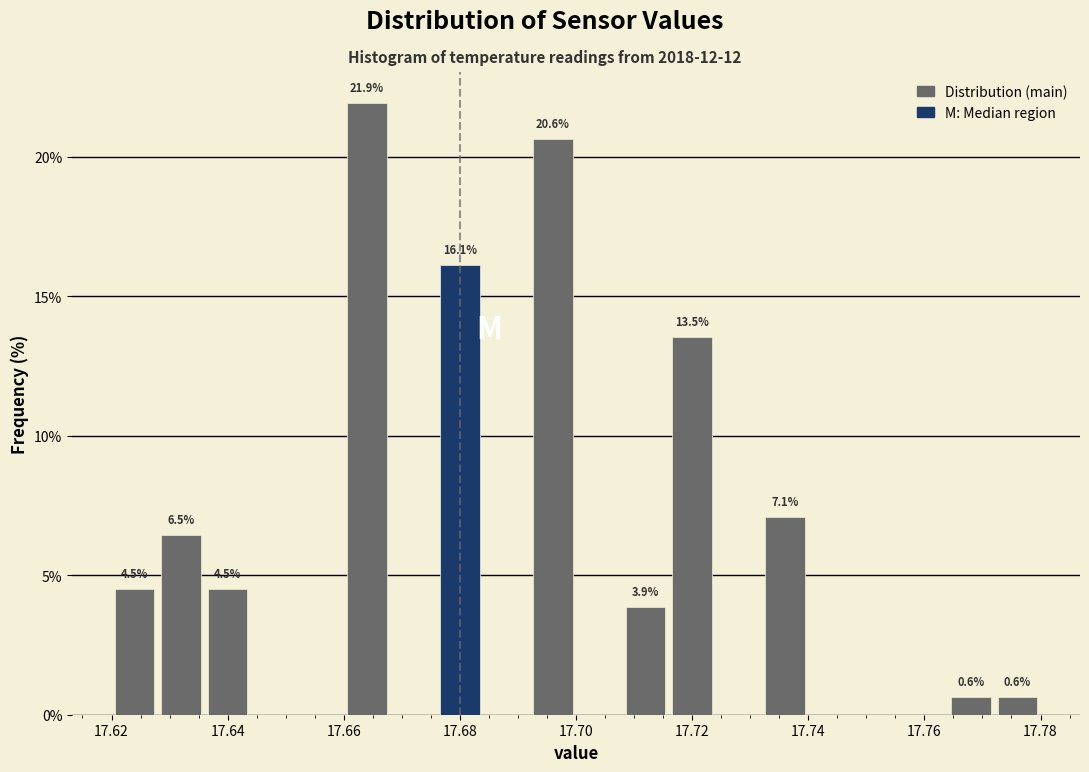

Over which range of the x-axis is the bar tallest?

17.660 to 17.668